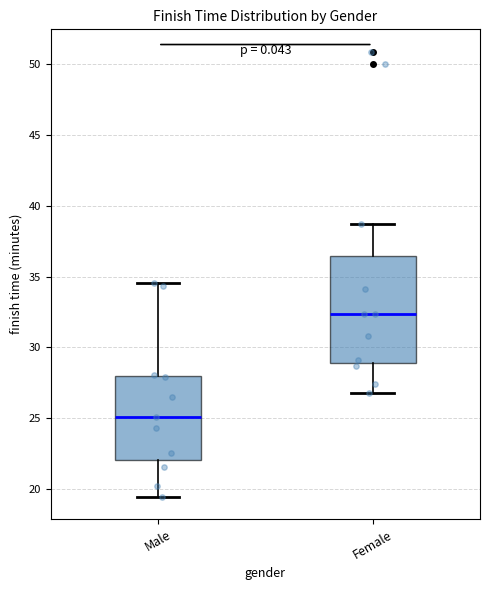

Where does the lower whisker of the box for Female end on the y-axis? The values are not printed on the chart, so give them approximately, as read against the axis.

27.0